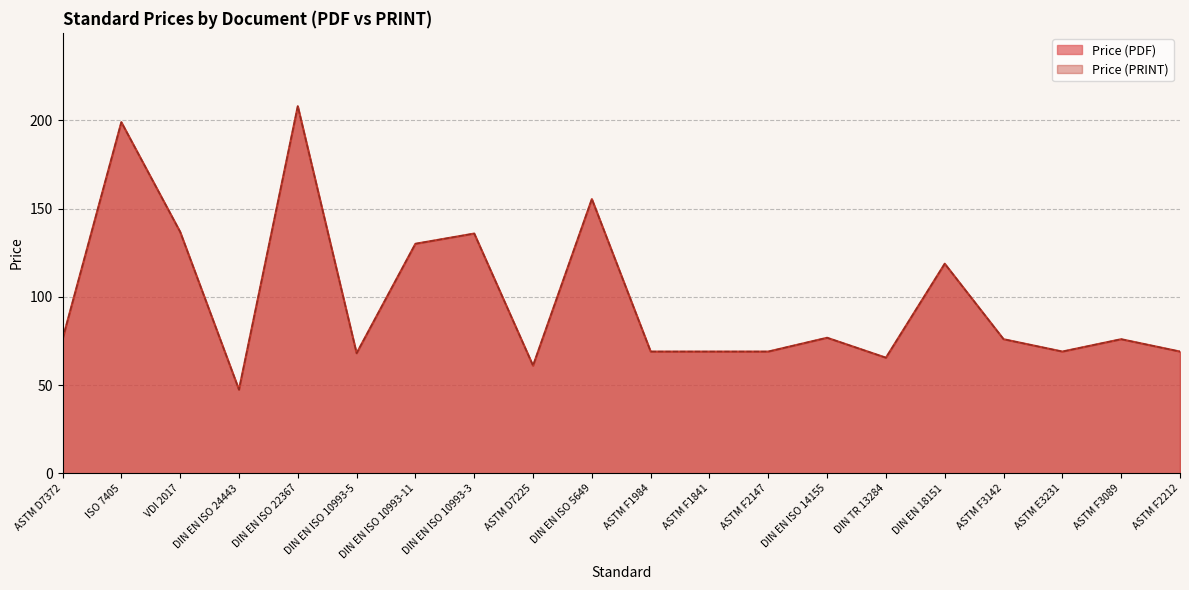

Is the value of Price (PDF) at DIN EN ISO 5649 greater than the value of Price (PRINT) at DIN EN ISO 10993-3?

Yes